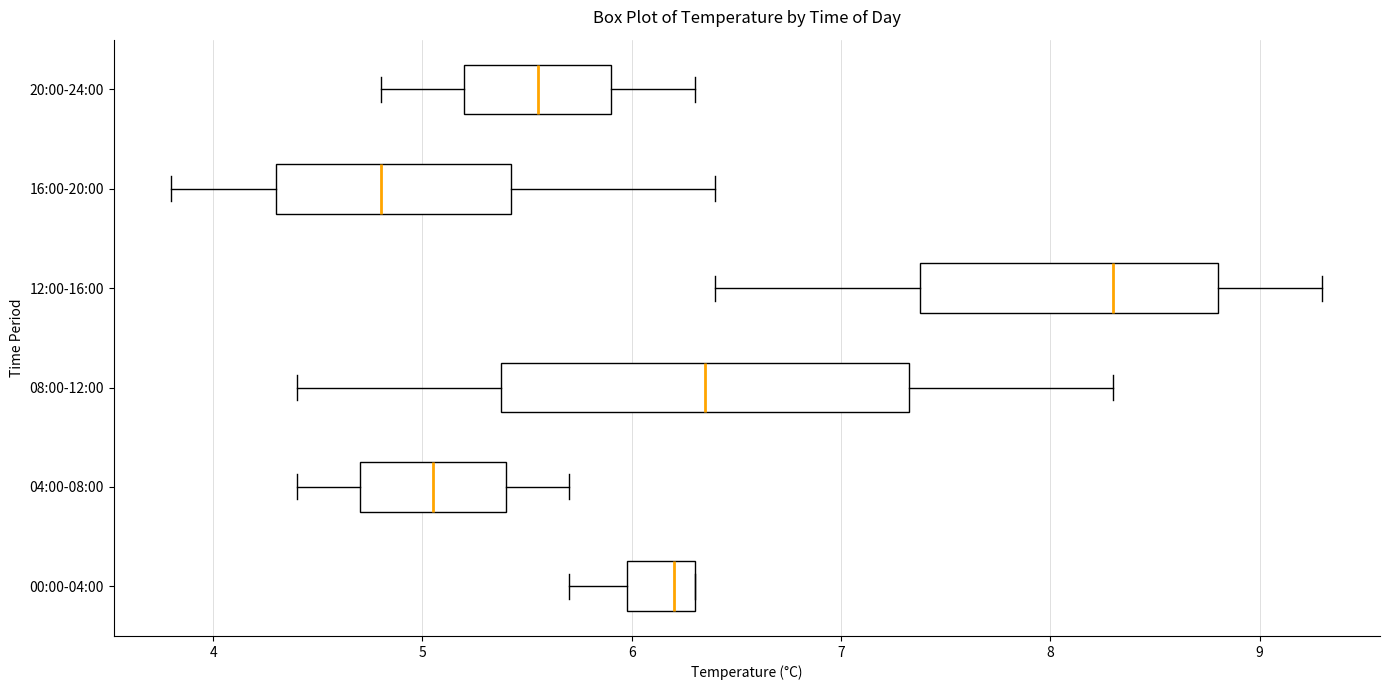

Reading bottom to top, transcribe this box plot: for each box, give where its median line is, the range the box spans, and where its two whiskers end, as read against the x-axis. The values are not printed on the chart, so give them approximately, as read against the axis.

00:00-04:00: median 6.2, box 6.0 to 6.3, whiskers 5.7 to 6.3
04:00-08:00: median 5.1, box 4.7 to 5.4, whiskers 4.4 to 5.7
08:00-12:00: median 6.4, box 5.4 to 7.3, whiskers 4.4 to 8.3
12:00-16:00: median 8.3, box 7.4 to 8.8, whiskers 6.4 to 9.3
16:00-20:00: median 4.8, box 4.3 to 5.4, whiskers 3.8 to 6.4
20:00-24:00: median 5.6, box 5.2 to 5.9, whiskers 4.8 to 6.3